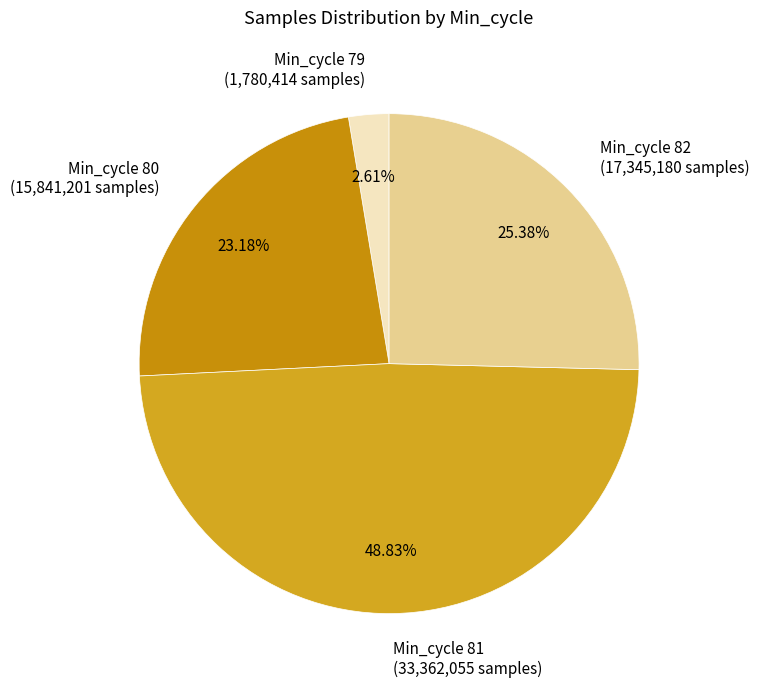

Approximately how many times larger is the value at Min_cycle 82 (17,345,180 samples) compared to Min_cycle 79 (1,780,414 samples)?

9.7